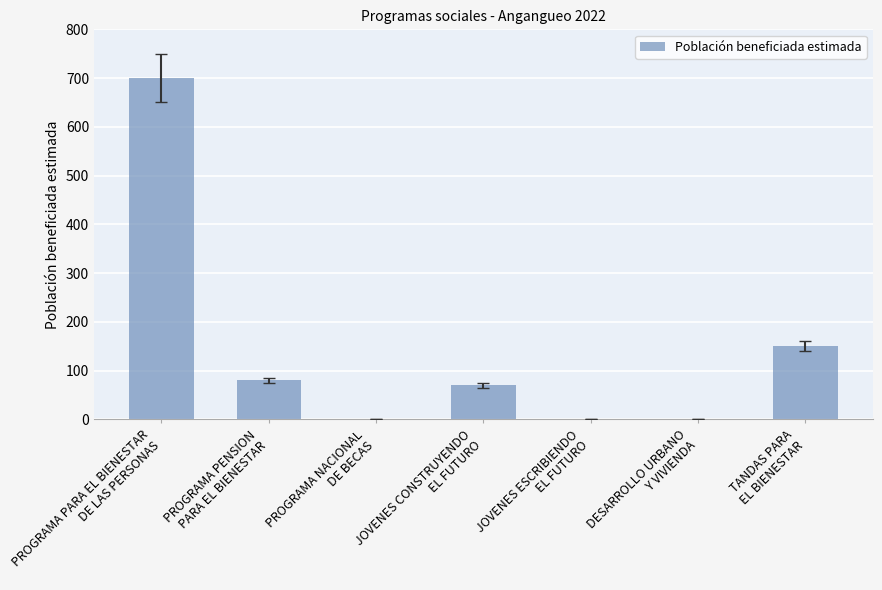

What is the greatest value displayed?

700